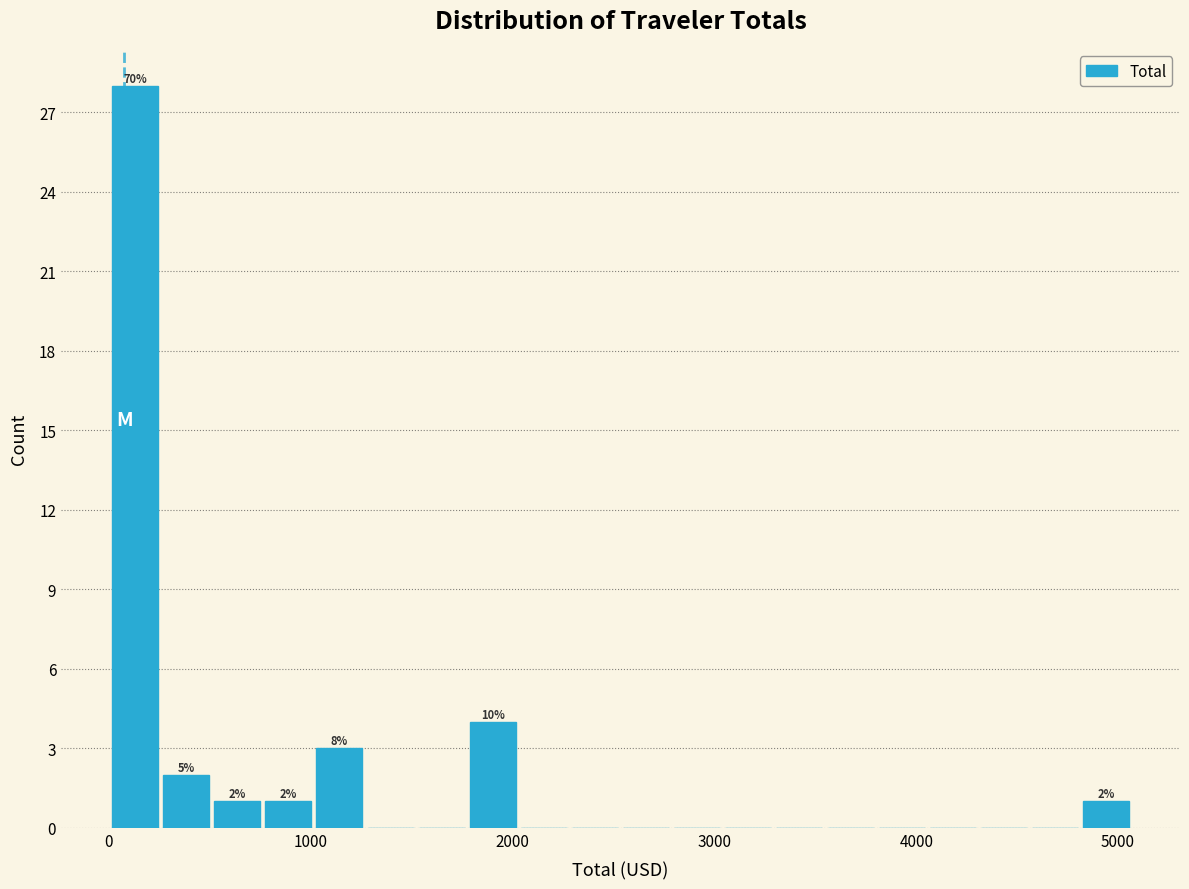

Around what value on the x-axis is the tallest bar? Give the approximate position of its centre, as read against the axis.

100